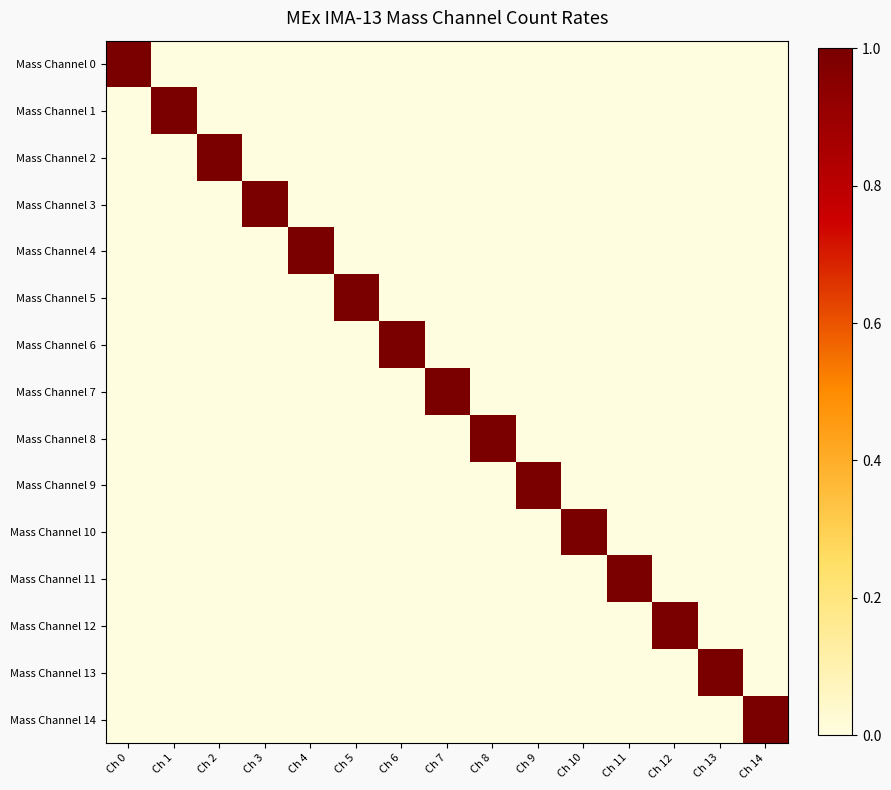

Reading left to right, what are all the values shown in this chart?

Mass Channel 0: Ch 0=1	Ch 1=0	Ch 2=0	Ch 3=0	Ch 4=0	Ch 5=0	Ch 6=0	Ch 7=0	Ch 8=0	Ch 9=0	Ch 10=0	Ch 11=0	Ch 12=0	Ch 13=0	Ch 14=0
Mass Channel 1: Ch 0=0	Ch 1=1	Ch 2=0	Ch 3=0	Ch 4=0	Ch 5=0	Ch 6=0	Ch 7=0	Ch 8=0	Ch 9=0	Ch 10=0	Ch 11=0	Ch 12=0	Ch 13=0	Ch 14=0
Mass Channel 2: Ch 0=0	Ch 1=0	Ch 2=1	Ch 3=0	Ch 4=0	Ch 5=0	Ch 6=0	Ch 7=0	Ch 8=0	Ch 9=0	Ch 10=0	Ch 11=0	Ch 12=0	Ch 13=0	Ch 14=0
Mass Channel 3: Ch 0=0	Ch 1=0	Ch 2=0	Ch 3=1	Ch 4=0	Ch 5=0	Ch 6=0	Ch 7=0	Ch 8=0	Ch 9=0	Ch 10=0	Ch 11=0	Ch 12=0	Ch 13=0	Ch 14=0
Mass Channel 4: Ch 0=0	Ch 1=0	Ch 2=0	Ch 3=0	Ch 4=1	Ch 5=0	Ch 6=0	Ch 7=0	Ch 8=0	Ch 9=0	Ch 10=0	Ch 11=0	Ch 12=0	Ch 13=0	Ch 14=0
Mass Channel 5: Ch 0=0	Ch 1=0	Ch 2=0	Ch 3=0	Ch 4=0	Ch 5=1	Ch 6=0	Ch 7=0	Ch 8=0	Ch 9=0	Ch 10=0	Ch 11=0	Ch 12=0	Ch 13=0	Ch 14=0
Mass Channel 6: Ch 0=0	Ch 1=0	Ch 2=0	Ch 3=0	Ch 4=0	Ch 5=0	Ch 6=1	Ch 7=0	Ch 8=0	Ch 9=0	Ch 10=0	Ch 11=0	Ch 12=0	Ch 13=0	Ch 14=0
Mass Channel 7: Ch 0=0	Ch 1=0	Ch 2=0	Ch 3=0	Ch 4=0	Ch 5=0	Ch 6=0	Ch 7=1	Ch 8=0	Ch 9=0	Ch 10=0	Ch 11=0	Ch 12=0	Ch 13=0	Ch 14=0
Mass Channel 8: Ch 0=0	Ch 1=0	Ch 2=0	Ch 3=0	Ch 4=0	Ch 5=0	Ch 6=0	Ch 7=0	Ch 8=1	Ch 9=0	Ch 10=0	Ch 11=0	Ch 12=0	Ch 13=0	Ch 14=0
Mass Channel 9: Ch 0=0	Ch 1=0	Ch 2=0	Ch 3=0	Ch 4=0	Ch 5=0	Ch 6=0	Ch 7=0	Ch 8=0	Ch 9=1	Ch 10=0	Ch 11=0	Ch 12=0	Ch 13=0	Ch 14=0
Mass Channel 10: Ch 0=0	Ch 1=0	Ch 2=0	Ch 3=0	Ch 4=0	Ch 5=0	Ch 6=0	Ch 7=0	Ch 8=0	Ch 9=0	Ch 10=1	Ch 11=0	Ch 12=0	Ch 13=0	Ch 14=0
Mass Channel 11: Ch 0=0	Ch 1=0	Ch 2=0	Ch 3=0	Ch 4=0	Ch 5=0	Ch 6=0	Ch 7=0	Ch 8=0	Ch 9=0	Ch 10=0	Ch 11=1	Ch 12=0	Ch 13=0	Ch 14=0
Mass Channel 12: Ch 0=0	Ch 1=0	Ch 2=0	Ch 3=0	Ch 4=0	Ch 5=0	Ch 6=0	Ch 7=0	Ch 8=0	Ch 9=0	Ch 10=0	Ch 11=0	Ch 12=1	Ch 13=0	Ch 14=0
Mass Channel 13: Ch 0=0	Ch 1=0	Ch 2=0	Ch 3=0	Ch 4=0	Ch 5=0	Ch 6=0	Ch 7=0	Ch 8=0	Ch 9=0	Ch 10=0	Ch 11=0	Ch 12=0	Ch 13=1	Ch 14=0
Mass Channel 14: Ch 0=0	Ch 1=0	Ch 2=0	Ch 3=0	Ch 4=0	Ch 5=0	Ch 6=0	Ch 7=0	Ch 8=0	Ch 9=0	Ch 10=0	Ch 11=0	Ch 12=0	Ch 13=0	Ch 14=1